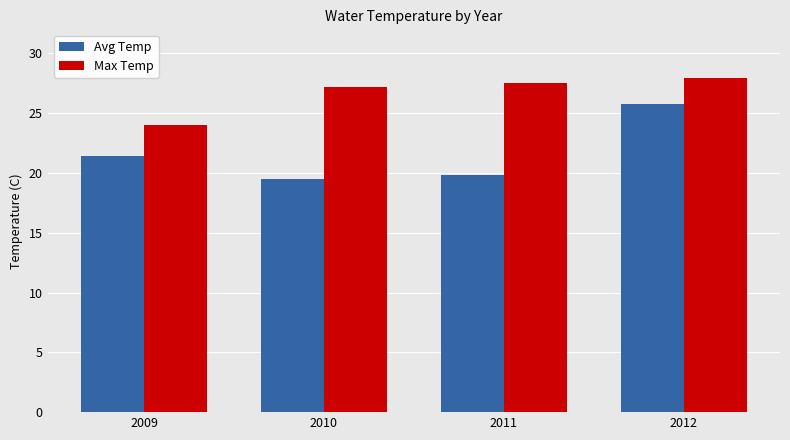

Are the bars grouped side by side (vs. stacked)?

Yes